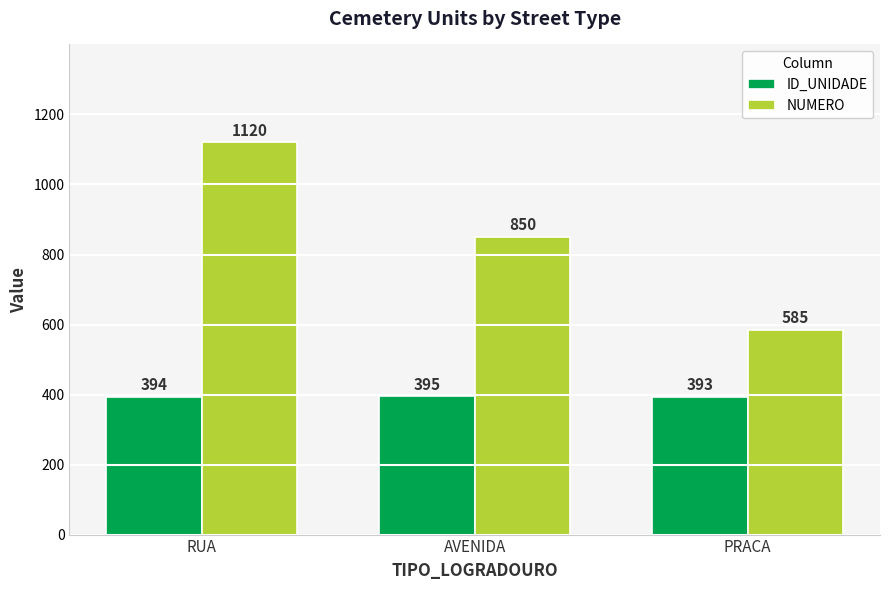

Does the chart contain stacked bars?

No